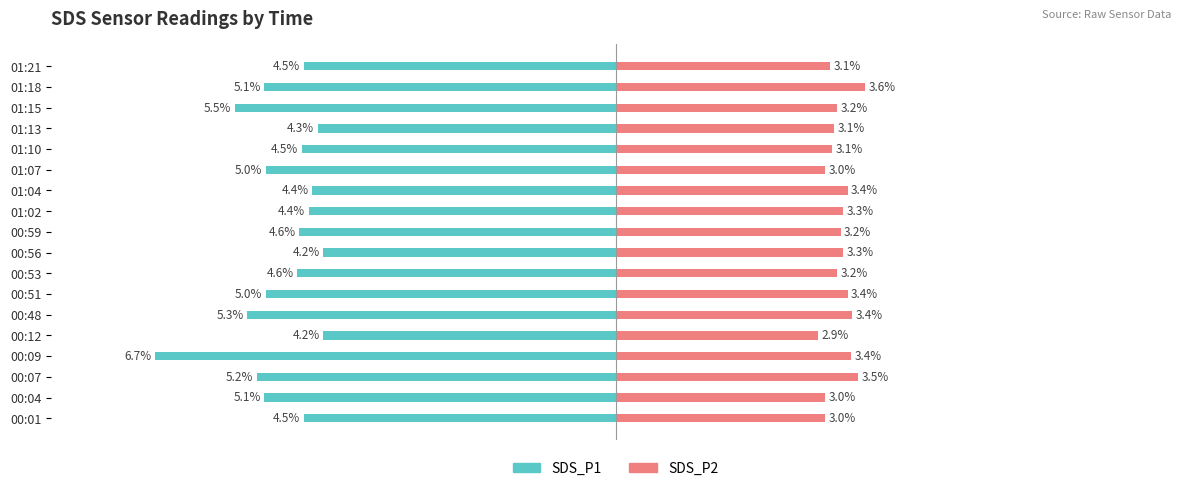

How many groups of bars are there?

18